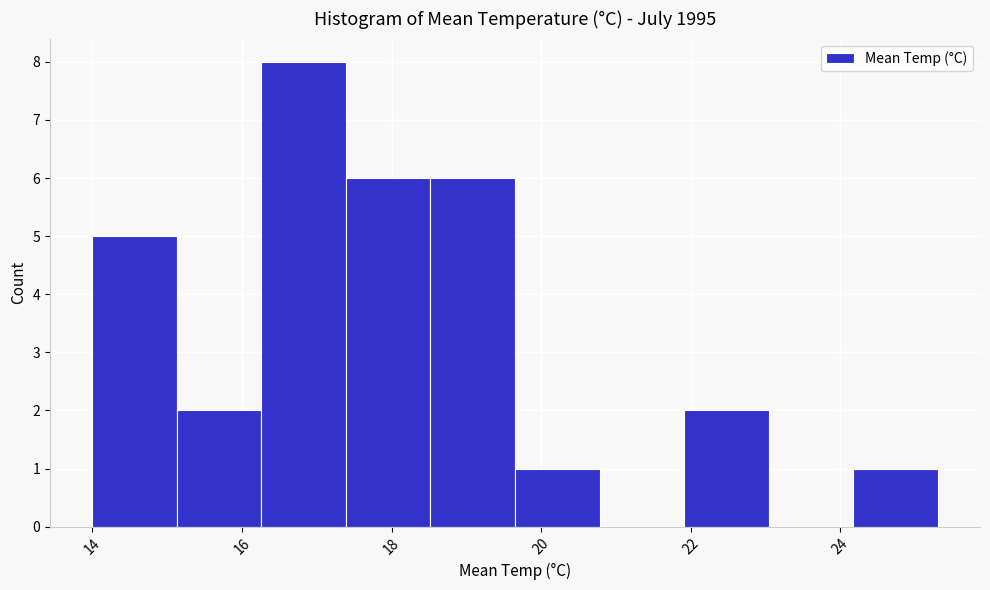

Over which range of the x-axis is the bar tallest?

16.2 to 17.4